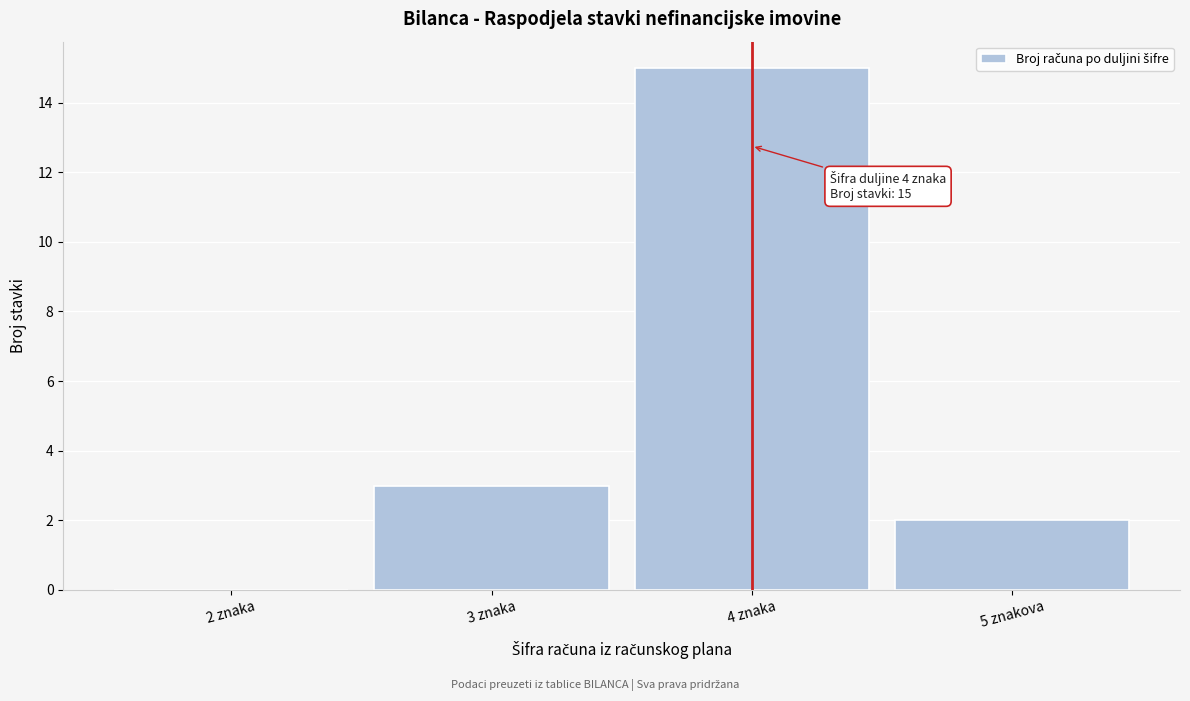

Reading left to right, extract all data points from this chart.

2 znaka=0	3 znaka=3	4 znaka=15	5 znakova=2